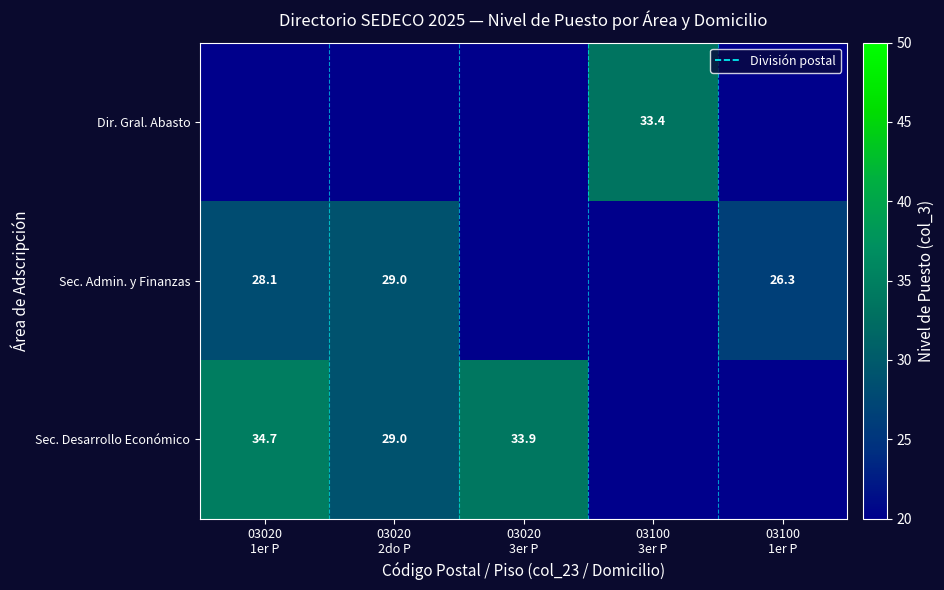

At how many categories does at least one series exceed 21?

5